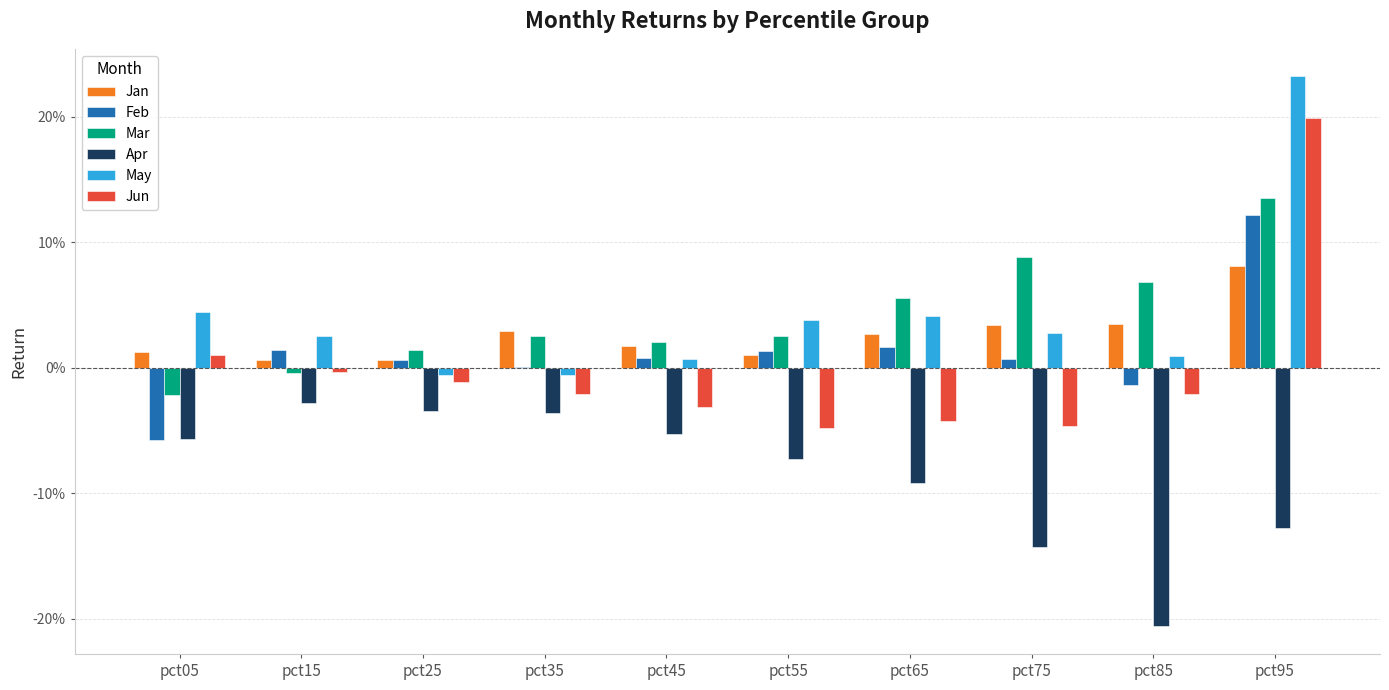

What are all the series names shown in the legend?

Jan, Feb, Mar, Apr, May, Jun